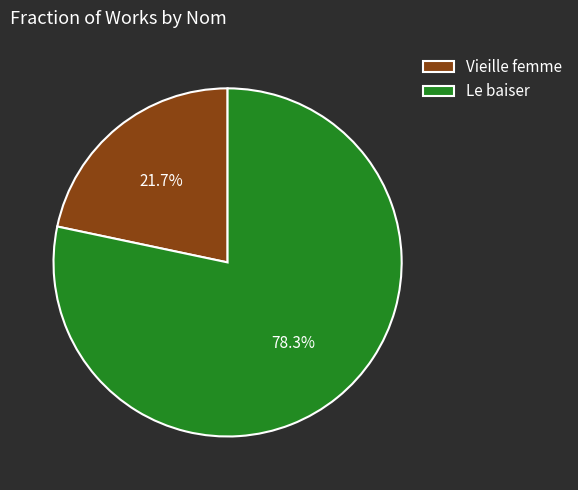

Which category has the biggest portion of the pie?

Le baiser